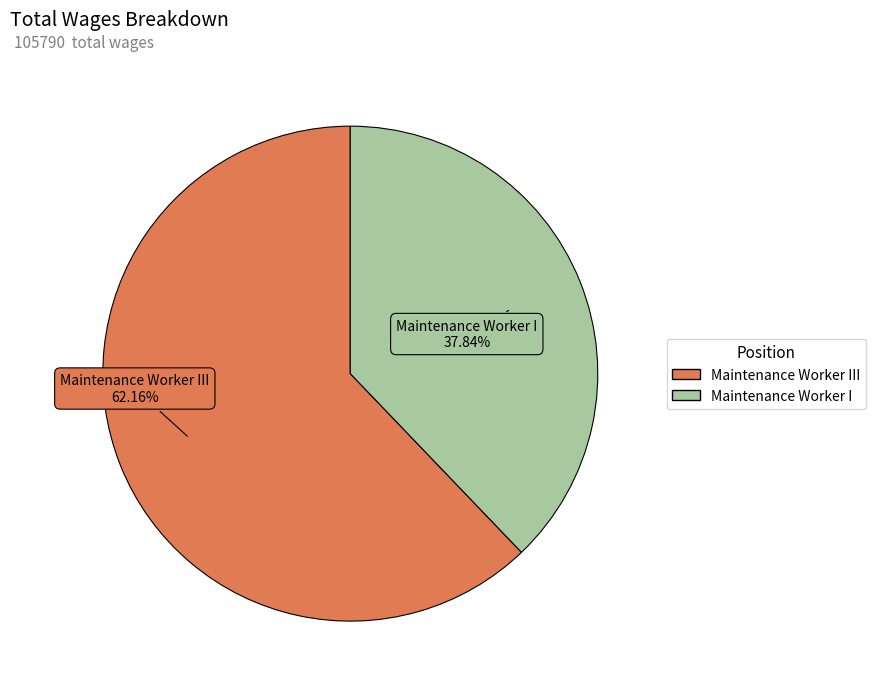

To the nearest percent, what is the combined percentage of Maintenance Worker III and Maintenance Worker I?

100%